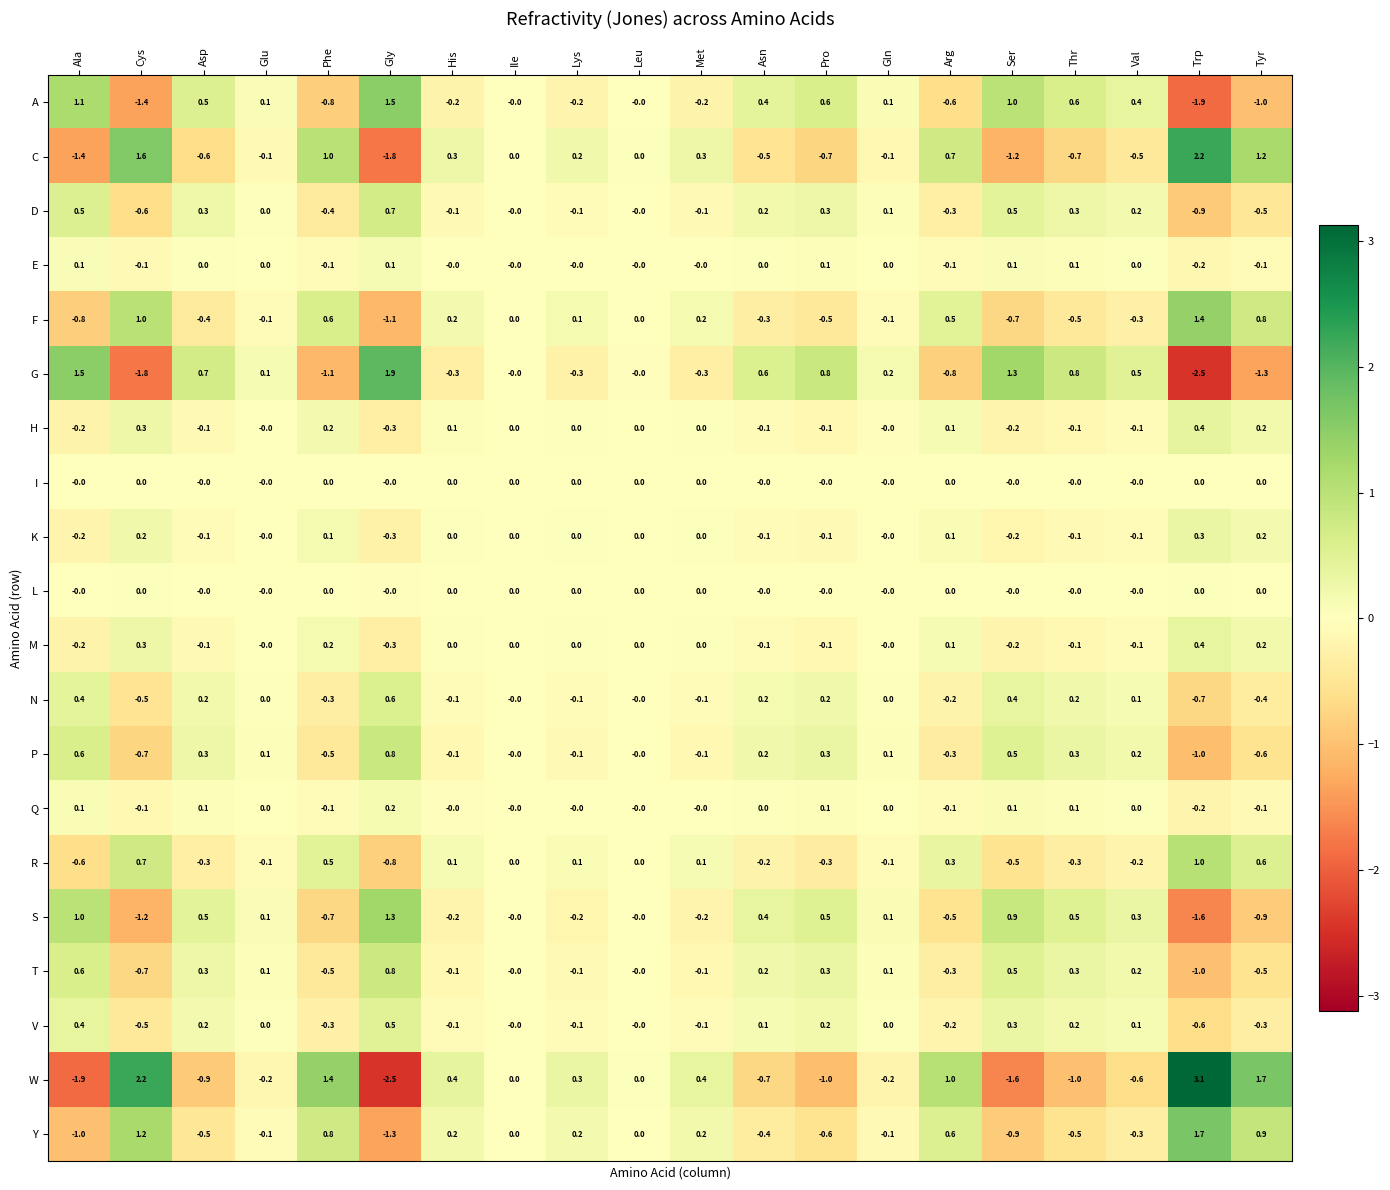

Is the value of P at Ala greater than the value of V at Trp?

Yes